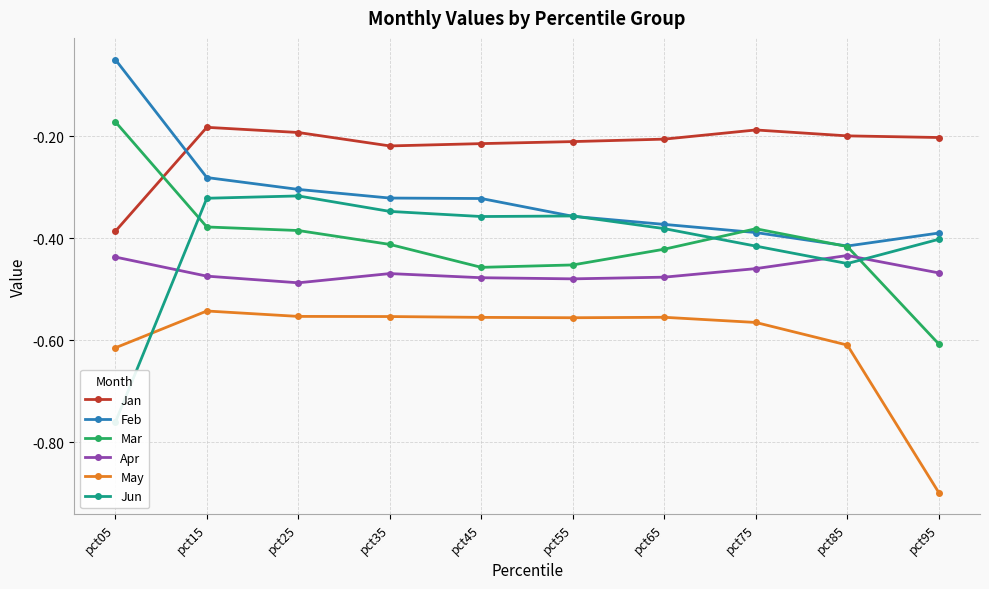

Which series changed the most between pct15 and pct35?

Feb